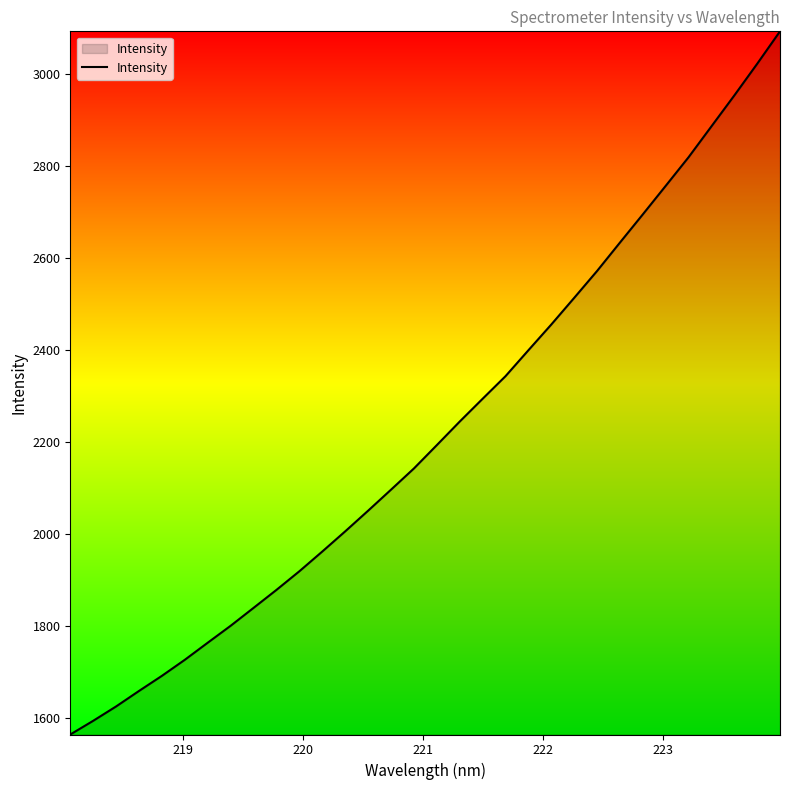

What is the minimum value shown in the chart?

1564.6